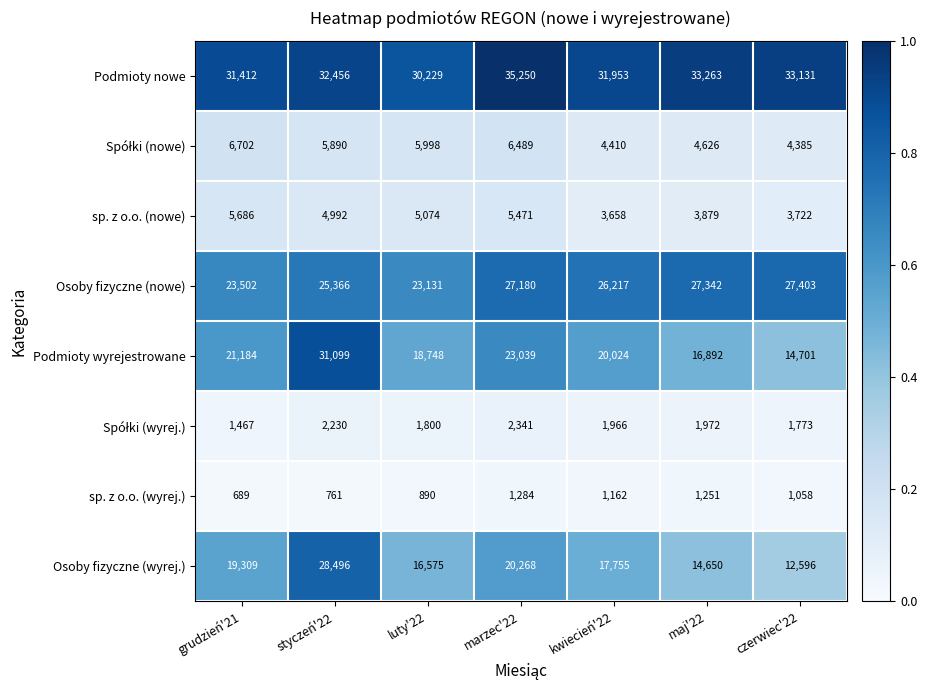

What is the smallest value displayed?

689